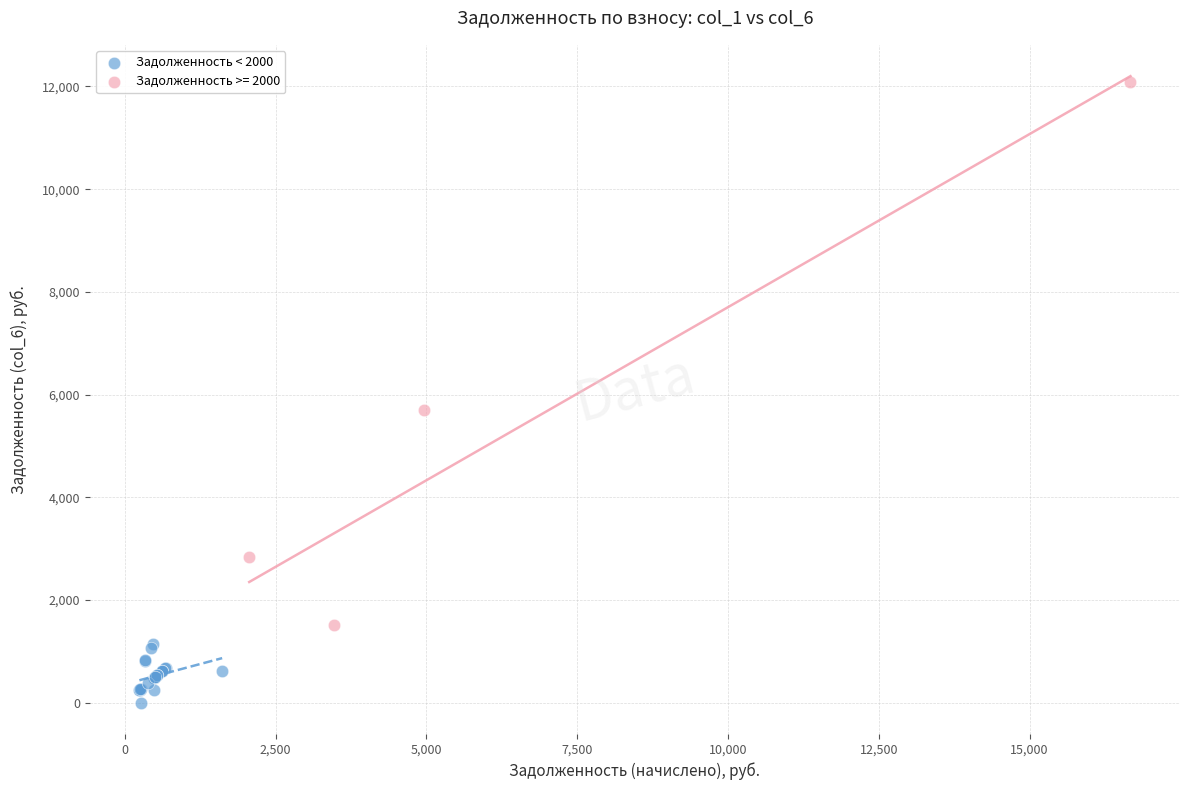

Which series contains the lowest Y value?

Задолженность < 2000